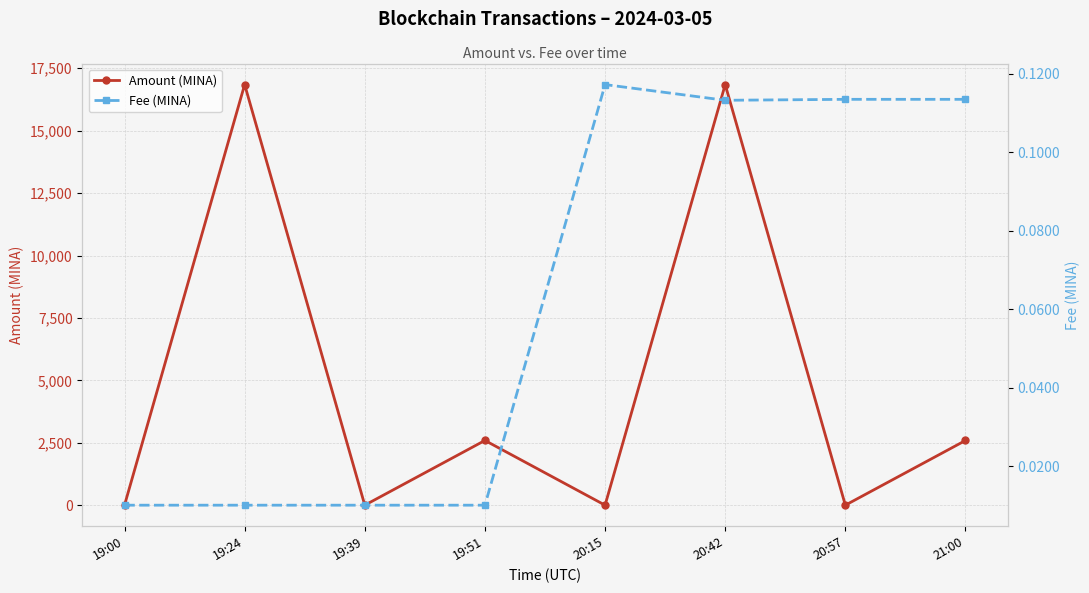

True or false: Amount (MINA) and Fee (MINA) cross at least once.

False